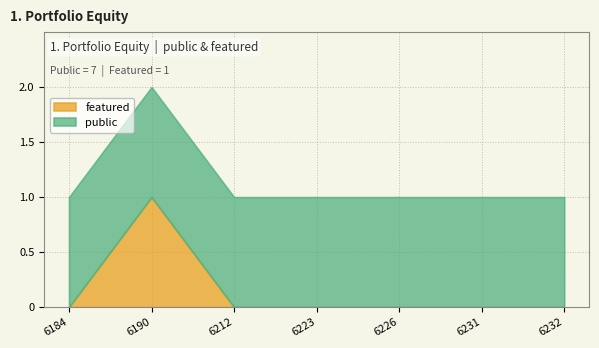

How many values in featured are above zero?

1